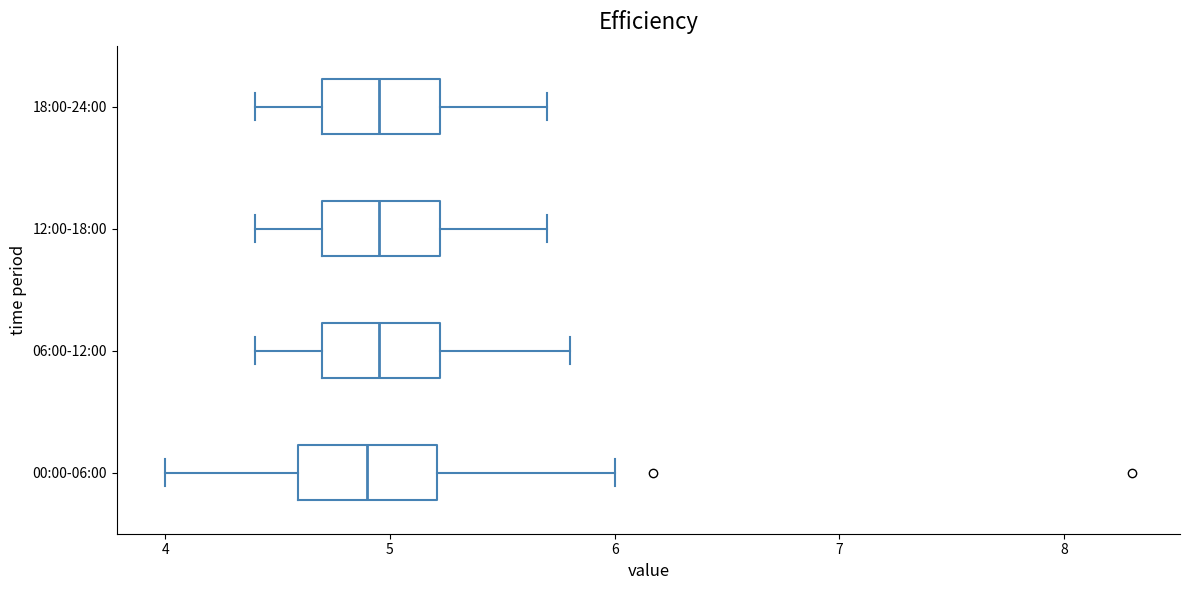

Where does the left whisker of the box for 00:00-06:00 end on the x-axis? The values are not printed on the chart, so give them approximately, as read against the axis.

4.0